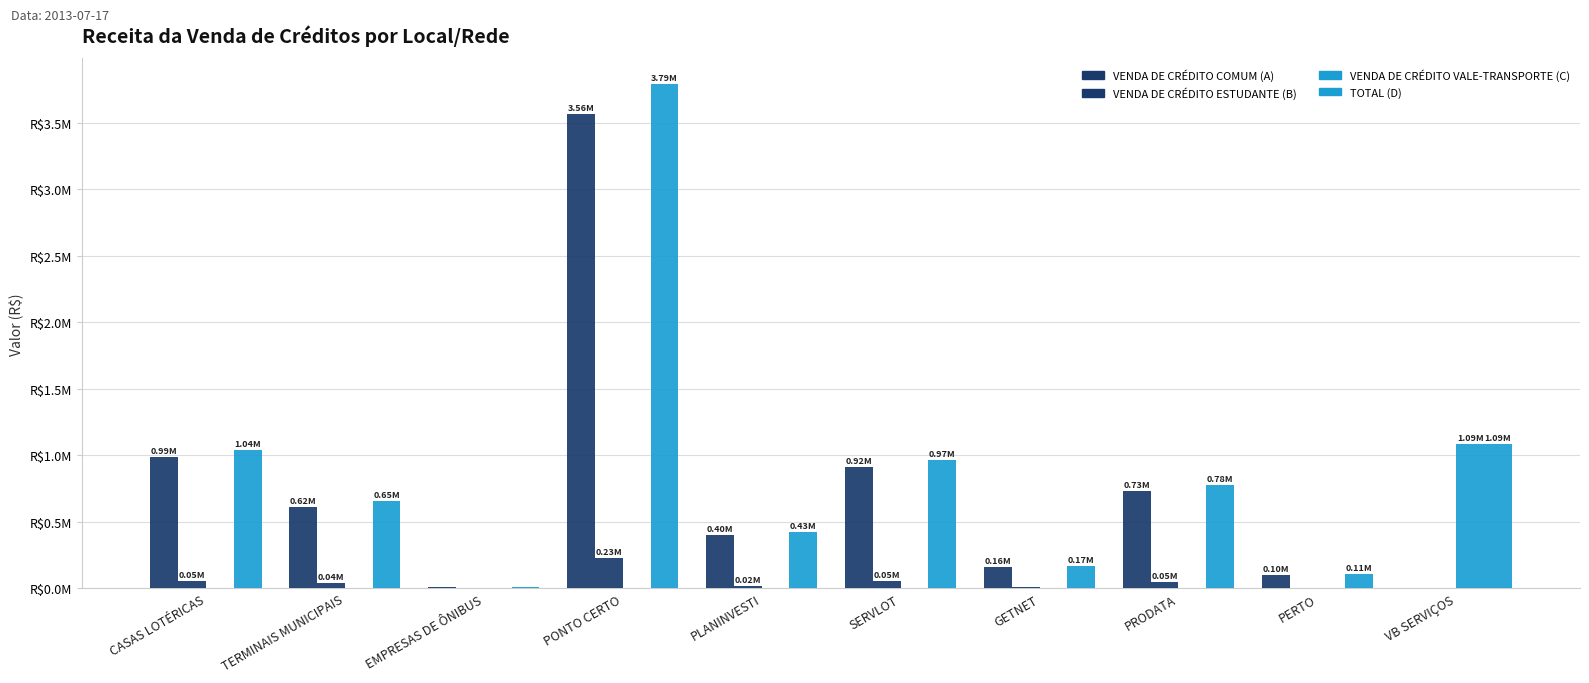

What is the difference between the maximum and minimum values in the VENDA DE CRÉDITO VALE-TRANSPORTE (C) series?

1085243.4